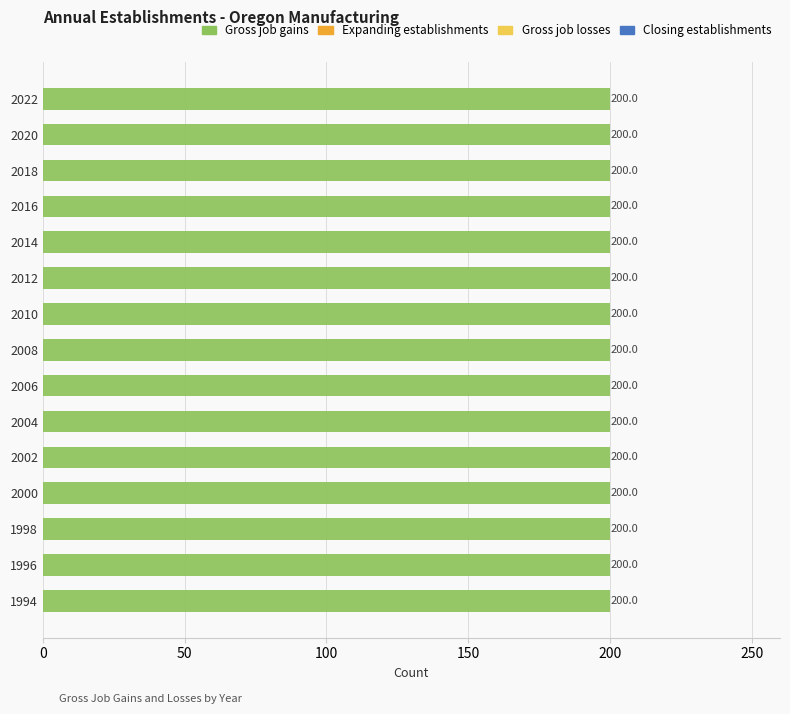

Reading right to left, what are all the values shown in this chart?

Gross job gains: 2022=200	2020=200	2018=200	2016=200	2014=200	2012=200	2010=200	2008=200	2006=200	2004=200	2002=200	2000=200	1998=200	1996=200	1994=200
Expanding establishments: 2022=0	2020=0	2018=0	2016=0	2014=0	2012=0	2010=0	2008=0	2006=0	2004=0	2002=0	2000=0	1998=0	1996=0	1994=0
Gross job losses: 2022=0	2020=0	2018=0	2016=0	2014=0	2012=0	2010=0	2008=0	2006=0	2004=0	2002=0	2000=0	1998=0	1996=0	1994=0
Closing establishments: 2022=0	2020=0	2018=0	2016=0	2014=0	2012=0	2010=0	2008=0	2006=0	2004=0	2002=0	2000=0	1998=0	1996=0	1994=0